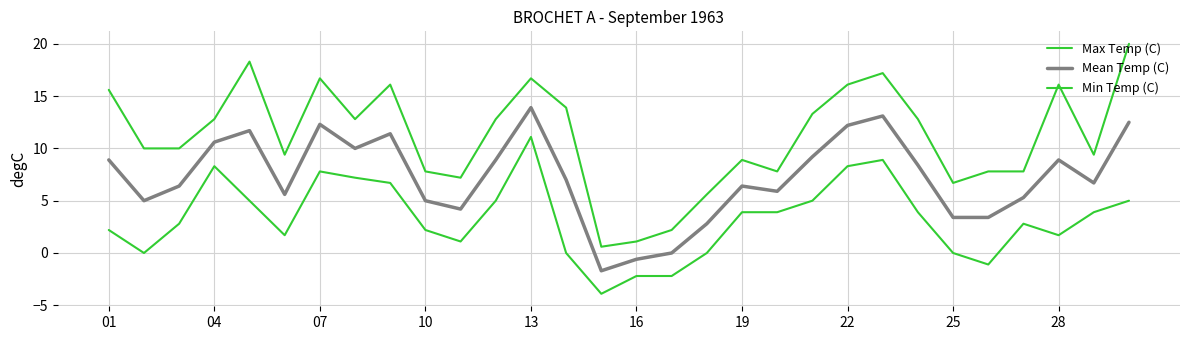

Does the chart have visible grid lines?

Yes